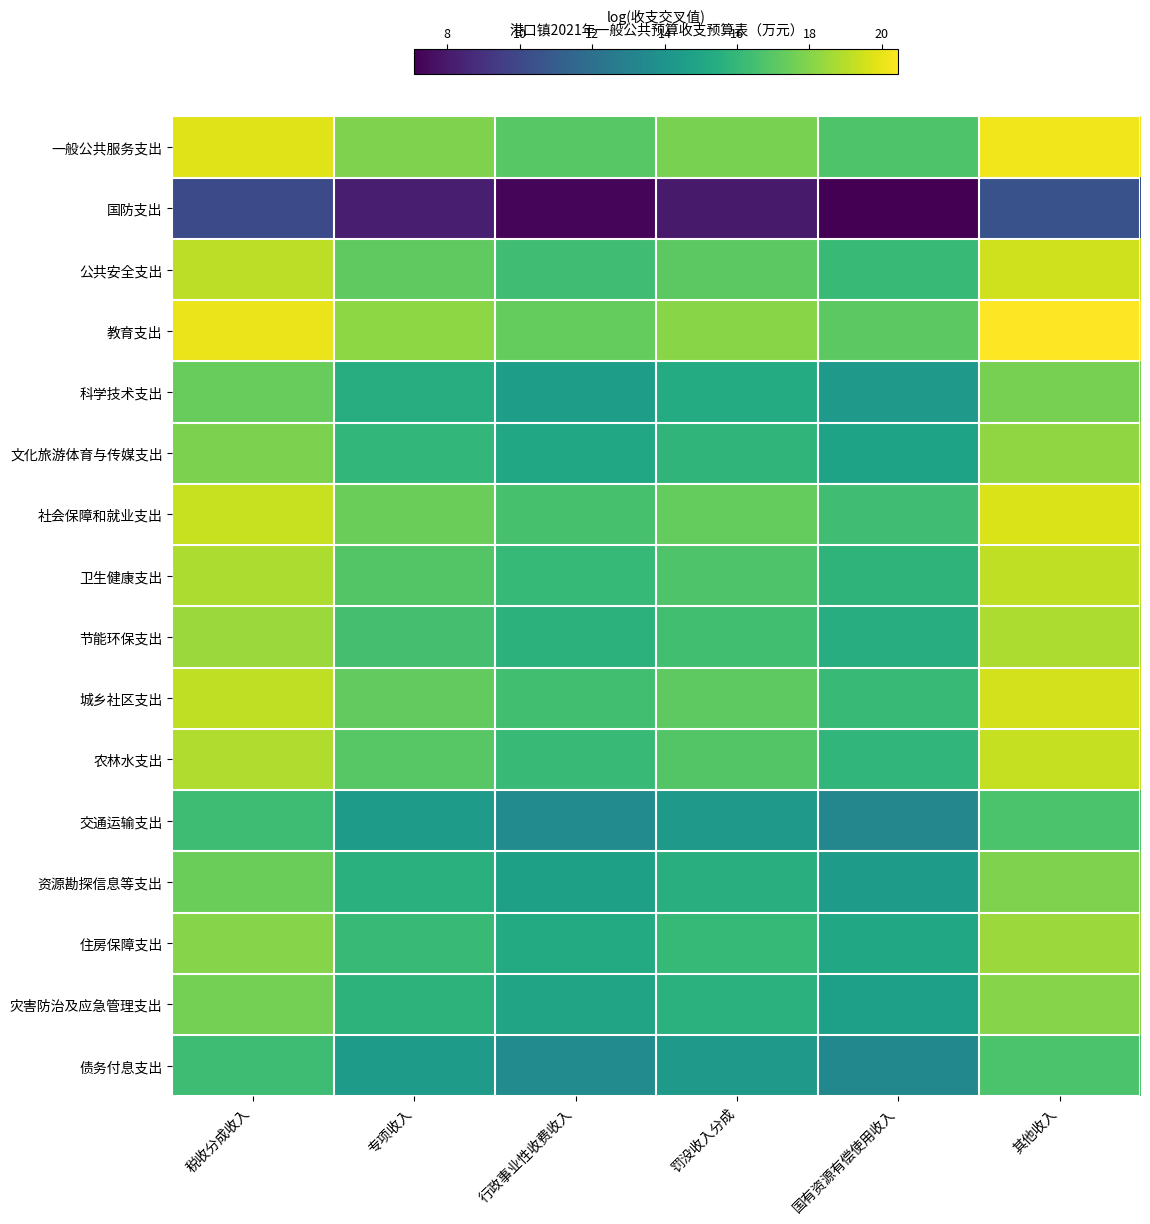

Reading left to right, transcribe all the data shown in this chart.

一般公共服务支出: 税收分成收入=19.8	专项收入=17.9	行政事业性收费收入=17.0	罚没收入分成=17.8	国有资源有偿使用收入=16.8	其他收入=20.2
国防支出: 税收分成收入=10.1	专项收入=8.2	行政事业性收费收入=7.3	罚没收入分成=8.1	国有资源有偿使用收入=7.1	其他收入=10.5
公共安全支出: 税收分成收入=19.1	专项收入=17.2	行政事业性收费收入=16.3	罚没收入分成=17.1	国有资源有偿使用收入=16.1	其他收入=19.5
教育支出: 税收分成收入=20.1	专项收入=18.2	行政事业性收费收入=17.3	罚没收入分成=18.1	国有资源有偿使用收入=17.1	其他收入=20.5
科学技术支出: 税收分成收入=17.3	专项收入=15.4	行政事业性收费收入=14.6	罚没收入分成=15.3	国有资源有偿使用收入=14.3	其他收入=17.7
文化旅游体育与传媒支出: 税收分成收入=17.8	专项收入=15.9	行政事业性收费收入=15.1	罚没收入分成=15.8	国有资源有偿使用收入=14.8	其他收入=18.2
社会保障和就业支出: 税收分成收入=19.3	专项收入=17.4	行政事业性收费收入=16.6	罚没收入分成=17.3	国有资源有偿使用收入=16.3	其他收入=19.7
卫生健康支出: 税收分成收入=18.8	专项收入=16.9	行政事业性收费收入=16.0	罚没收入分成=16.8	国有资源有偿使用收入=15.8	其他收入=19.2
节能环保支出: 税收分成收入=18.4	专项收入=16.5	行政事业性收费收入=15.7	罚没收入分成=16.4	国有资源有偿使用收入=15.4	其他收入=18.8
城乡社区支出: 税收分成收入=19.2	专项收入=17.3	行政事业性收费收入=16.4	罚没收入分成=17.2	国有资源有偿使用收入=16.2	其他收入=19.5
农林水支出: 税收分成收入=18.9	专项收入=17.0	行政事业性收费收入=16.1	罚没收入分成=16.9	国有资源有偿使用收入=15.9	其他收入=19.3
交通运输支出: 税收分成收入=16.3	专项收入=14.4	行政事业性收费收入=13.5	罚没收入分成=14.3	国有资源有偿使用收入=13.3	其他收入=16.7
资源勘探信息等支出: 税收分成收入=17.5	专项收入=15.6	行政事业性收费收入=14.7	罚没收入分成=15.5	国有资源有偿使用收入=14.5	其他收入=17.9
住房保障支出: 税收分成收入=18.0	专项收入=16.2	行政事业性收费收入=15.3	罚没收入分成=16.0	国有资源有偿使用收入=15.1	其他收入=18.4
灾害防治及应急管理支出: 税收分成收入=17.6	专项收入=15.7	行政事业性收费收入=14.9	罚没收入分成=15.6	国有资源有偿使用收入=14.6	其他收入=18.0
债务付息支出: 税收分成收入=16.3	专项收入=14.4	行政事业性收费收入=13.5	罚没收入分成=14.3	国有资源有偿使用收入=13.3	其他收入=16.7